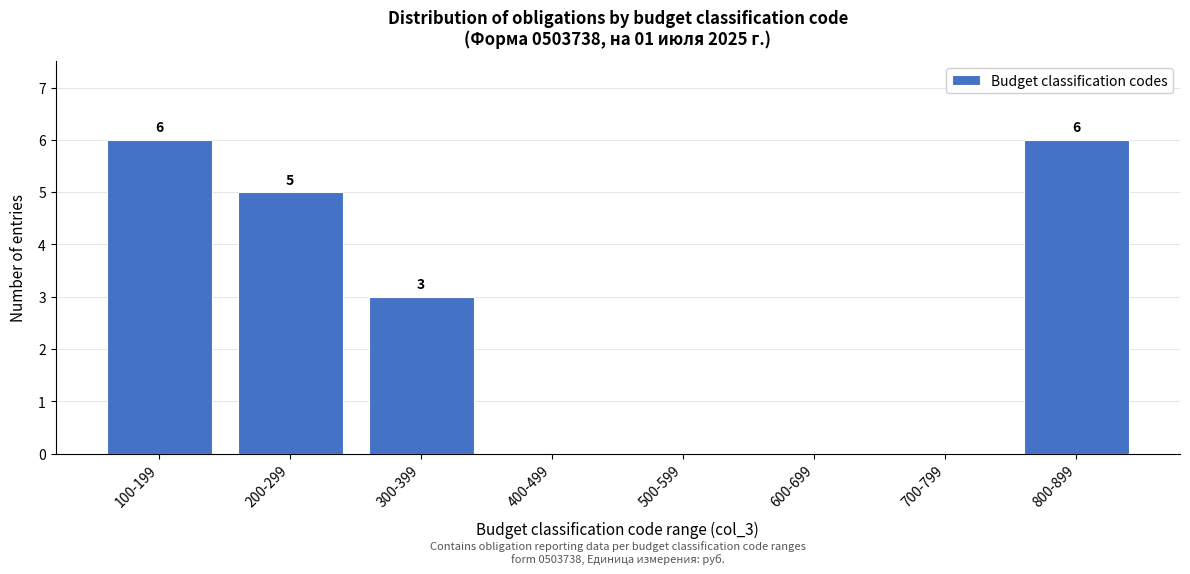

Reading left to right, what are all the values shown in this chart?

100-199=6	200-299=5	300-399=3	400-499=0	500-599=0	600-699=0	700-799=0	800-899=6